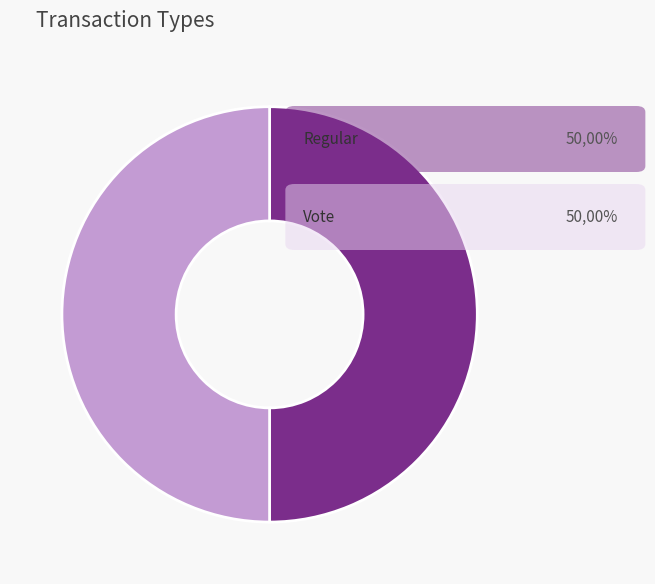

How many slices are in this pie chart?

2